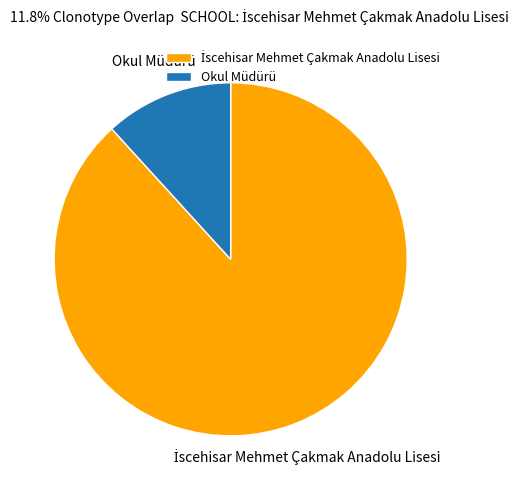

How many slices are in this pie chart?

2